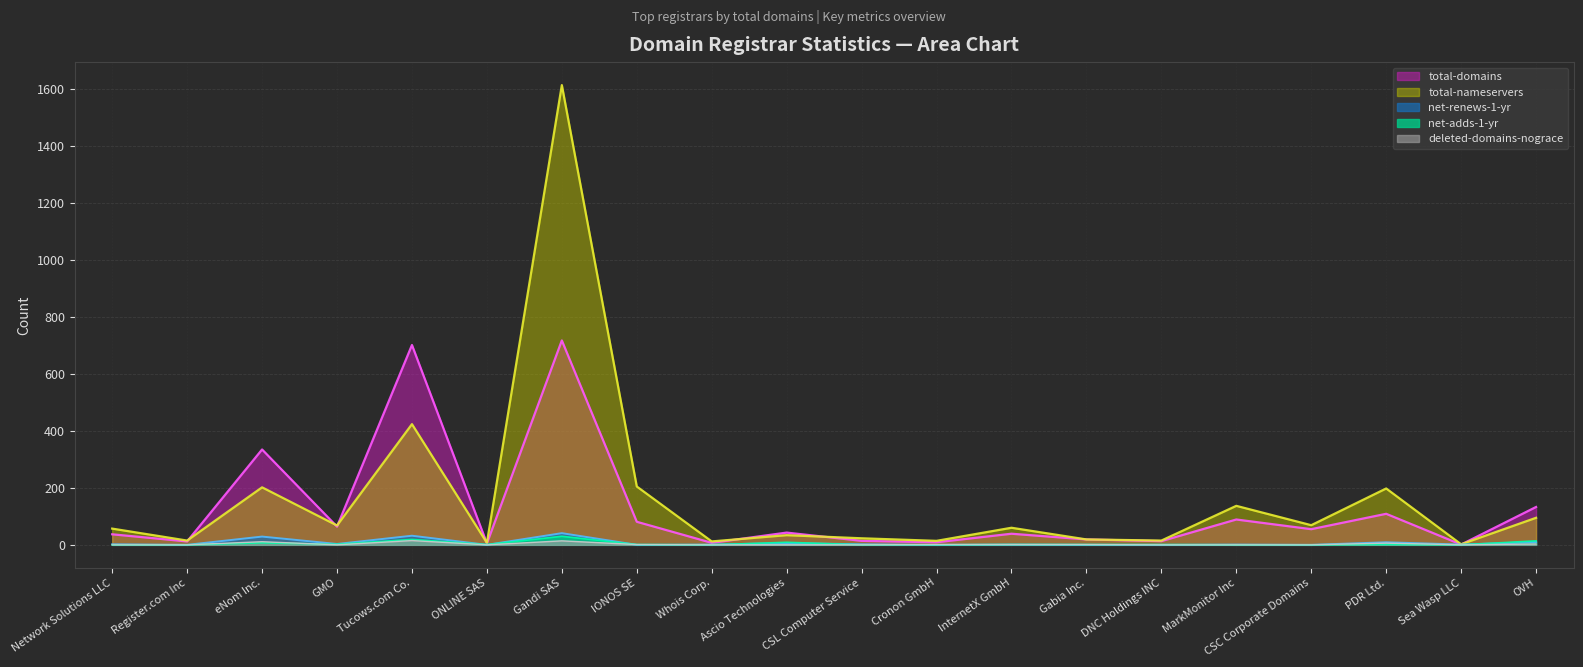

List the labels in order of deleted-domains-nograce value, smallest first.

Network Solutions LLC, Register.com Inc, GMO, ONLINE SAS, Whois Corp., Ascio Technologies, CSL Computer Service, DNC Holdings INC, MarkMonitor Inc, CSC Corporate Domains, Sea Wasp LLC, IONOS SE, Cronon GmbH, InternetX GmbH, Gabia Inc., OVH, PDR Ltd., eNom Inc., Gandi SAS, Tucows.com Co.